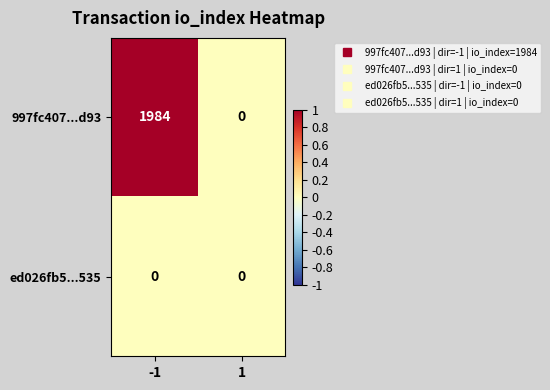

Is it true that ed026fb5...535 equals 0 at -1?

True